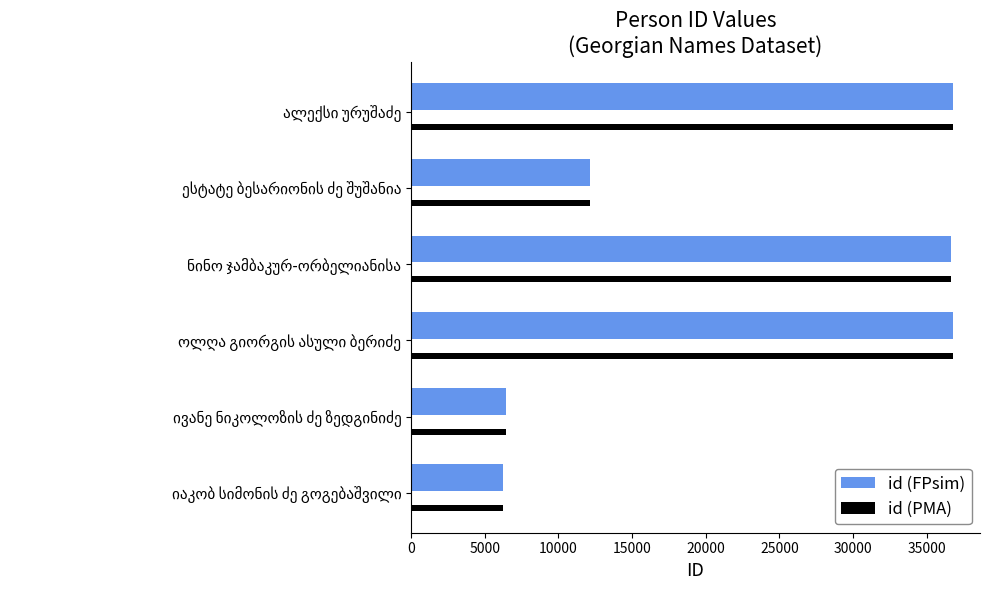

What is the maximum value shown in the chart?

36774